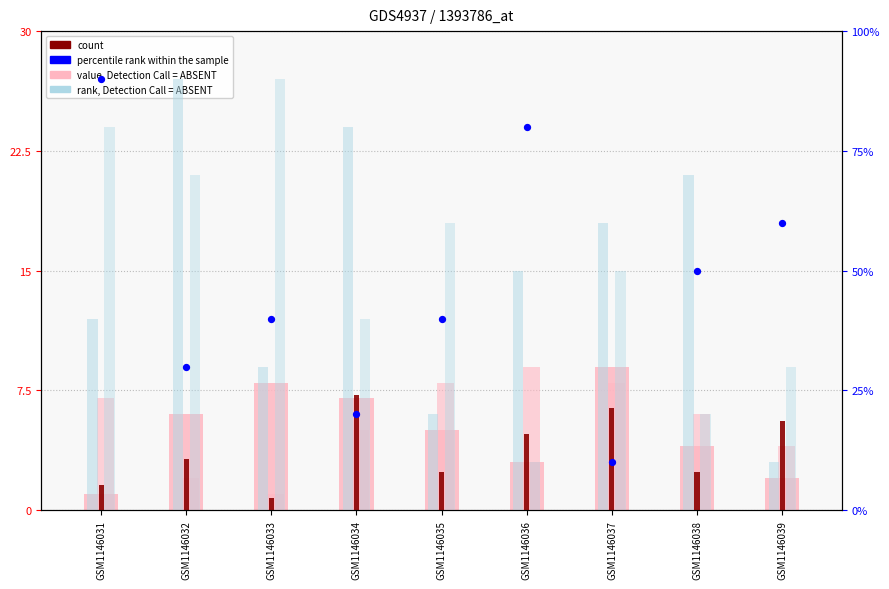

At which category is the sum across all series the highest?

GSM1146036